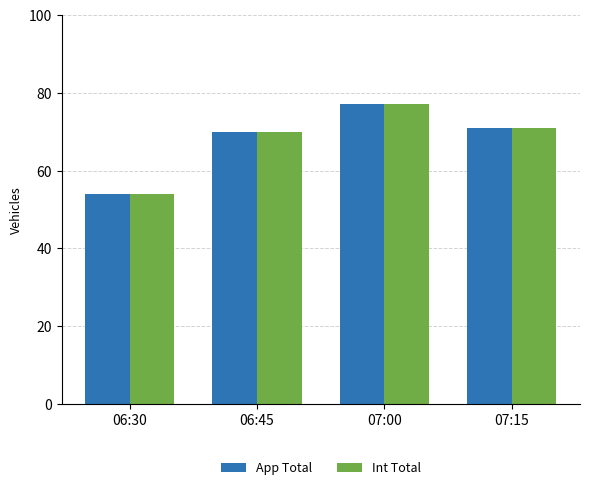

At how many categories does at least one series exceed 61?

3